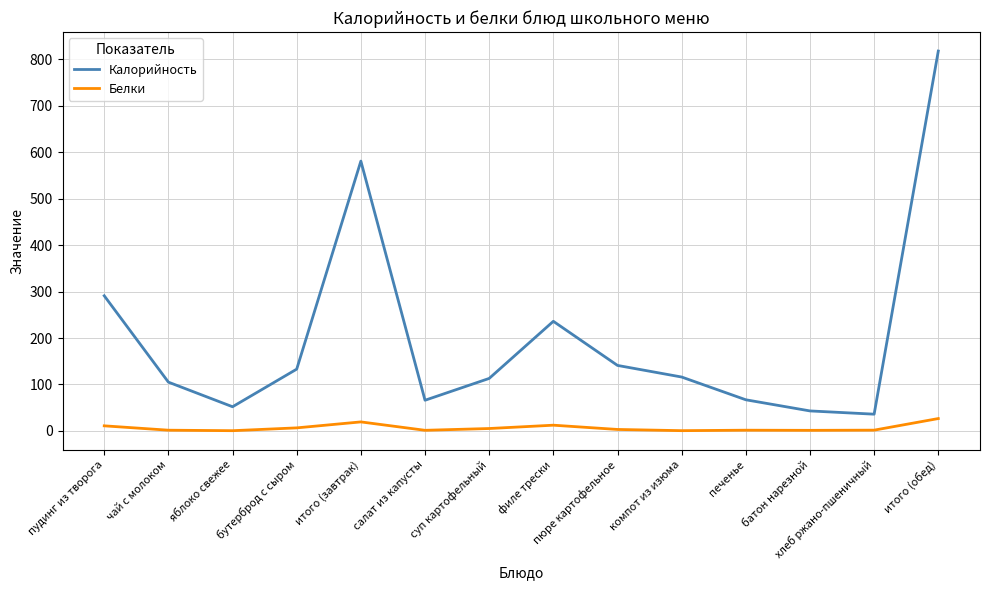

At how many categories does at least one series exceed 664?

1